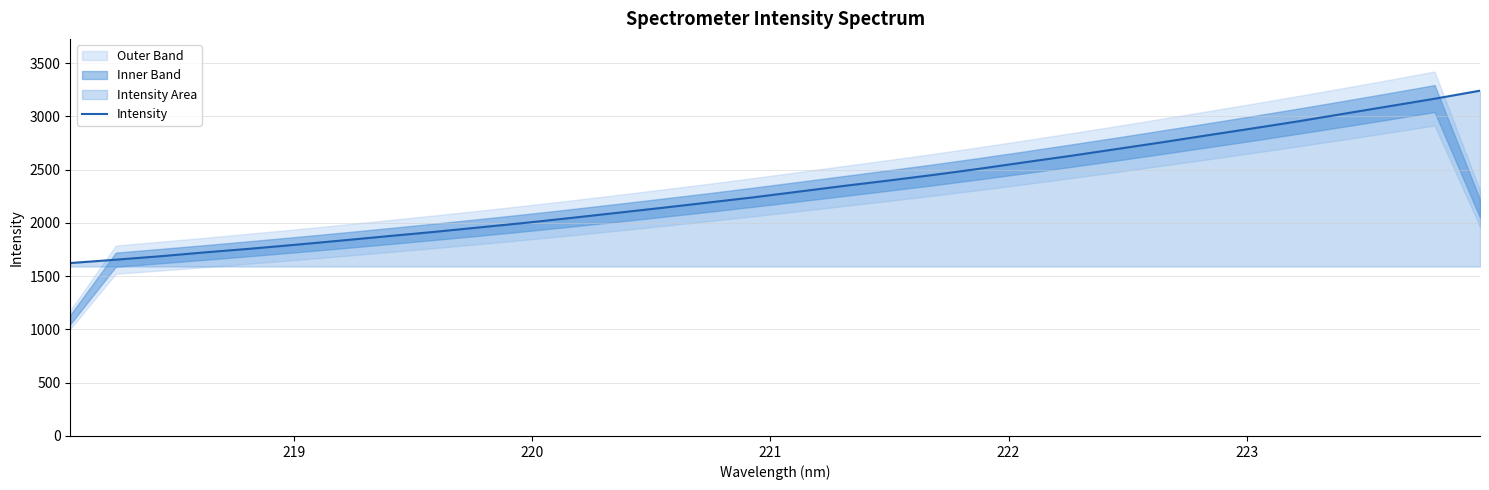

What is the minimum value for Intensity?

1623.3